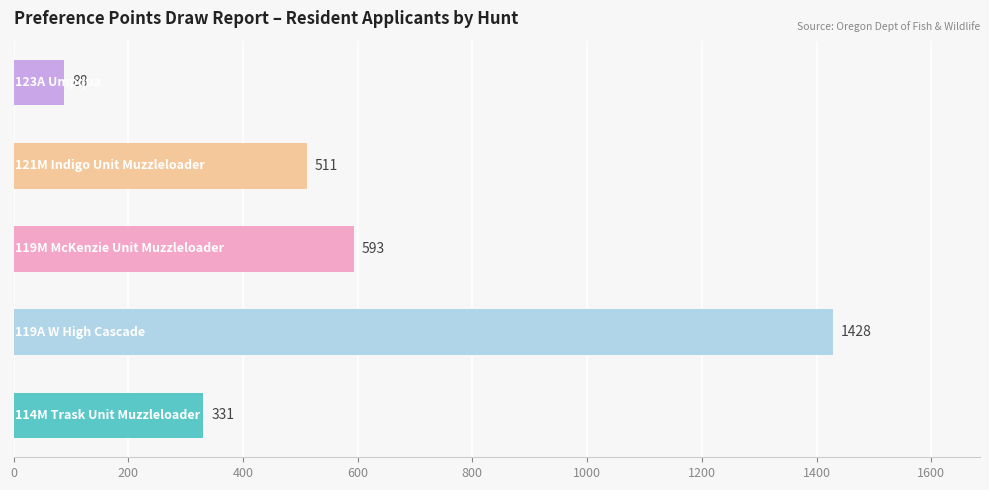

What is the difference between the maximum and minimum values?

1340